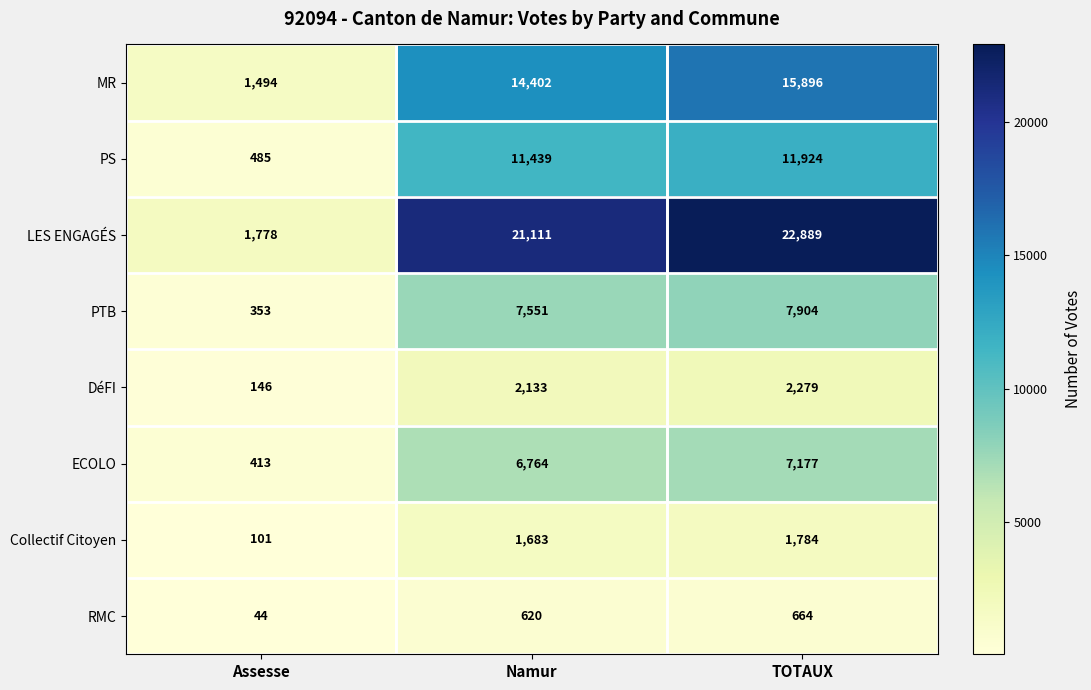

What is the sum of all DéFI values?

4558